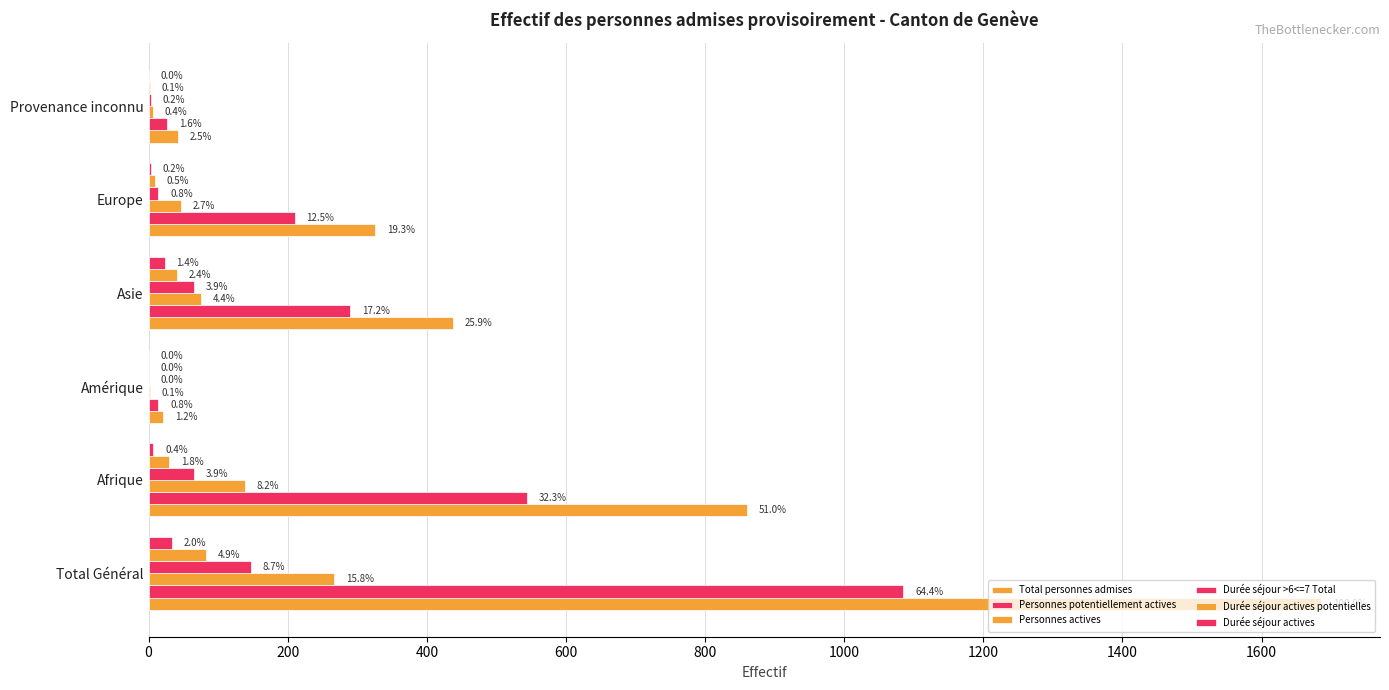

How many series are shown in this chart?

6